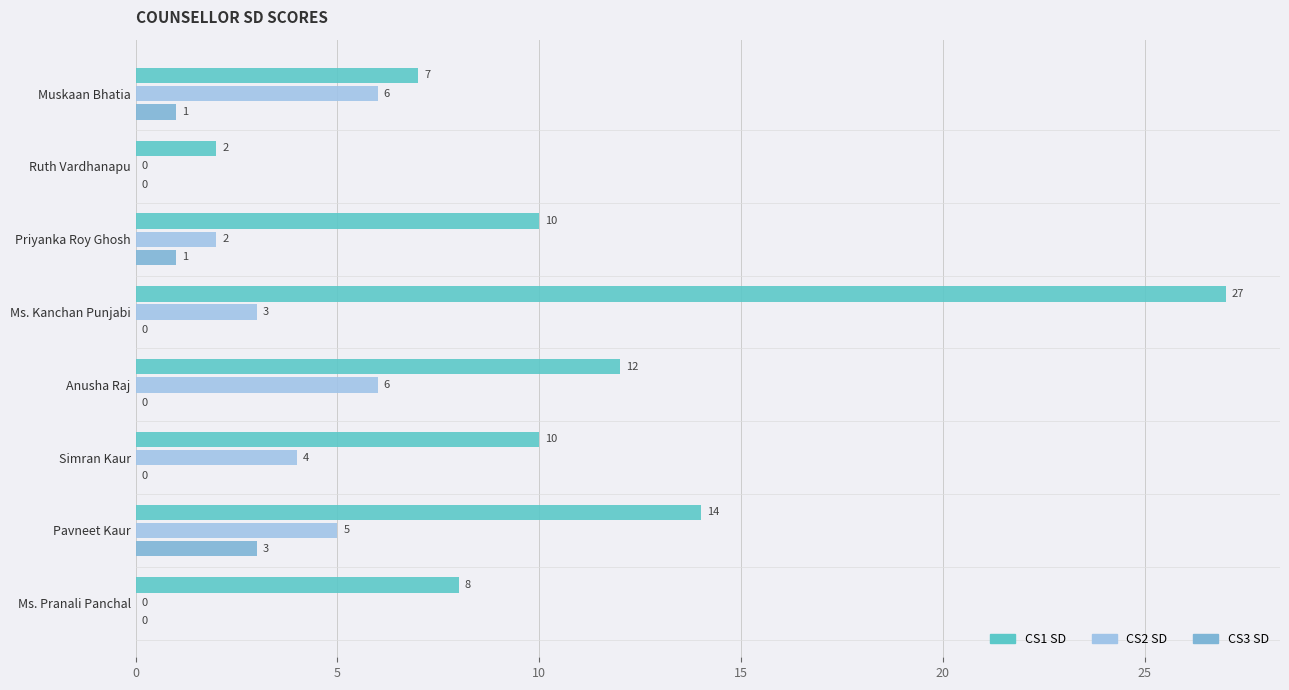

Is the value of CS1 SD at Anusha Raj greater than the value of CS2 SD at Ms. Kanchan Punjabi?

Yes